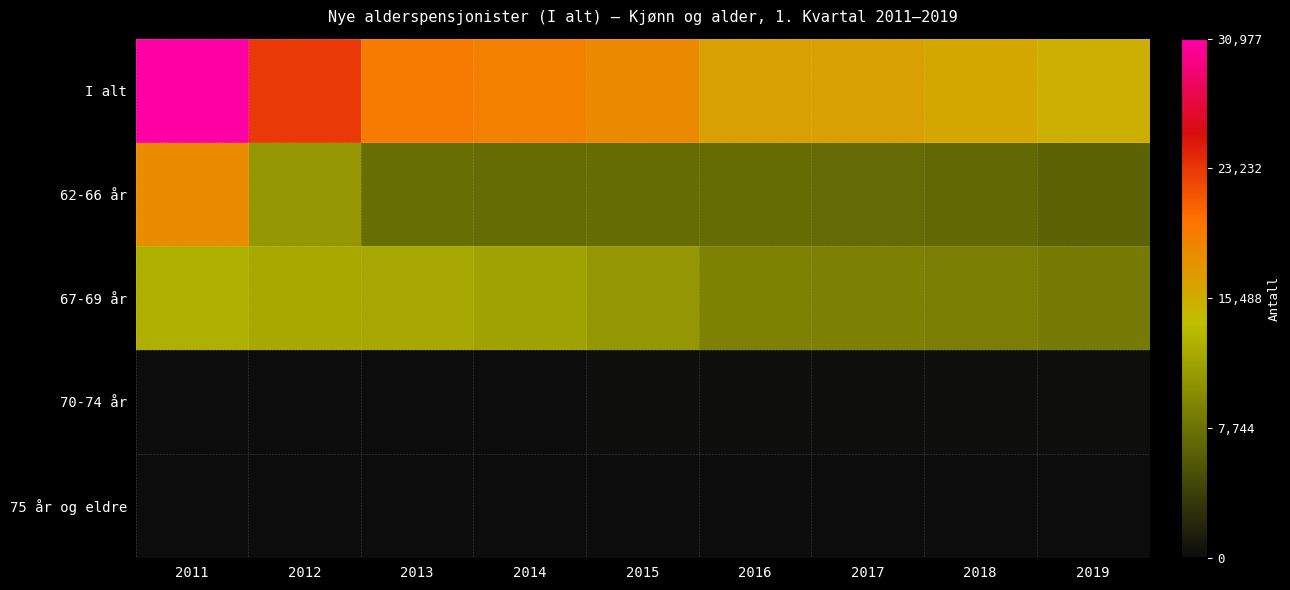

List the series in order of their peak value, highest first.

I alt, 62-66 år, 67-69 år, 70-74 år, 75 år og eldre